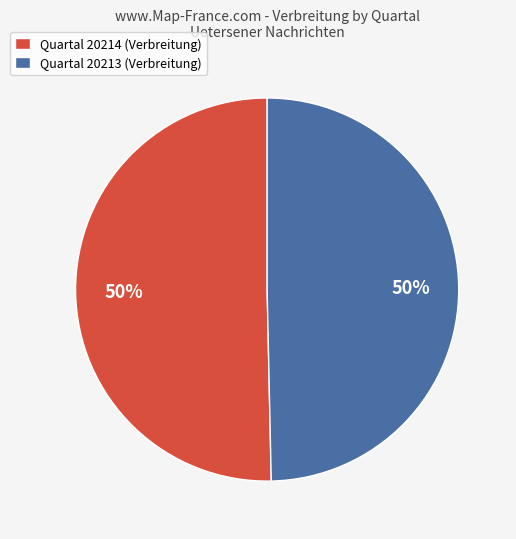

Is it true that Quartal 20214 (Verbreitung) is 36% of the pie?

False